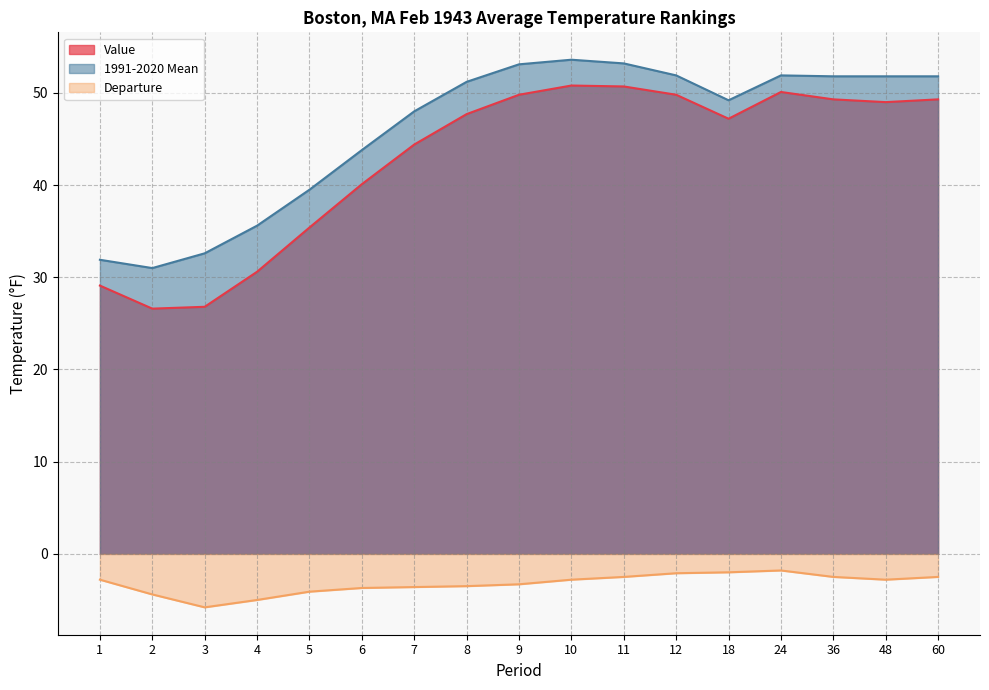

List the labels in order of Departure value, largest first.

24, 18, 12, 11, 36, 60, 1, 10, 48, 9, 8, 7, 6, 5, 2, 4, 3